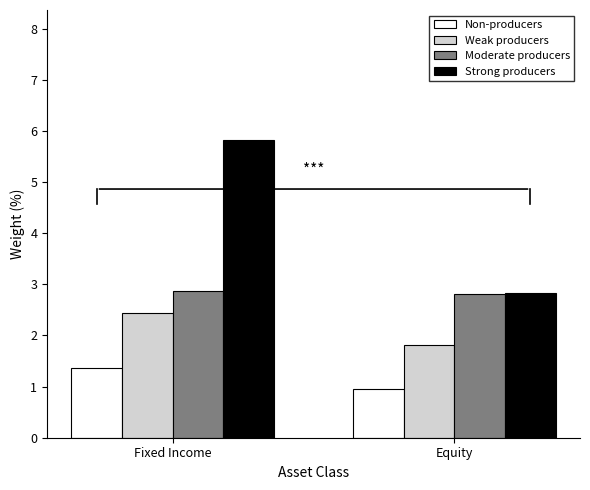

List the series in order of their peak value, lowest first.

Non-producers, Weak producers, Moderate producers, Strong producers